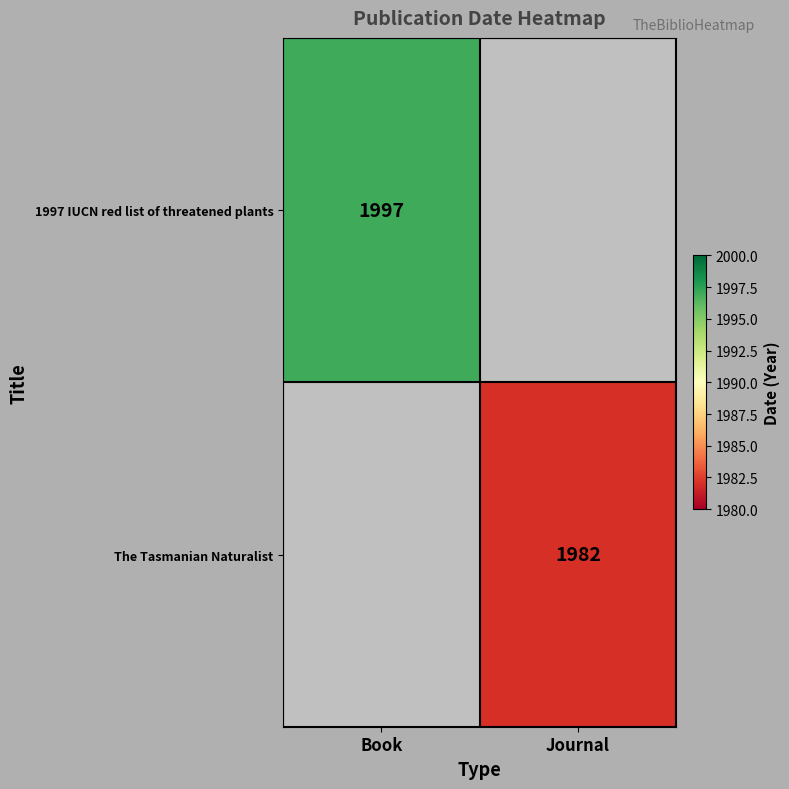

The value of 1997 IUCN red list of threatened plants at Book is 3176. True or false?

False